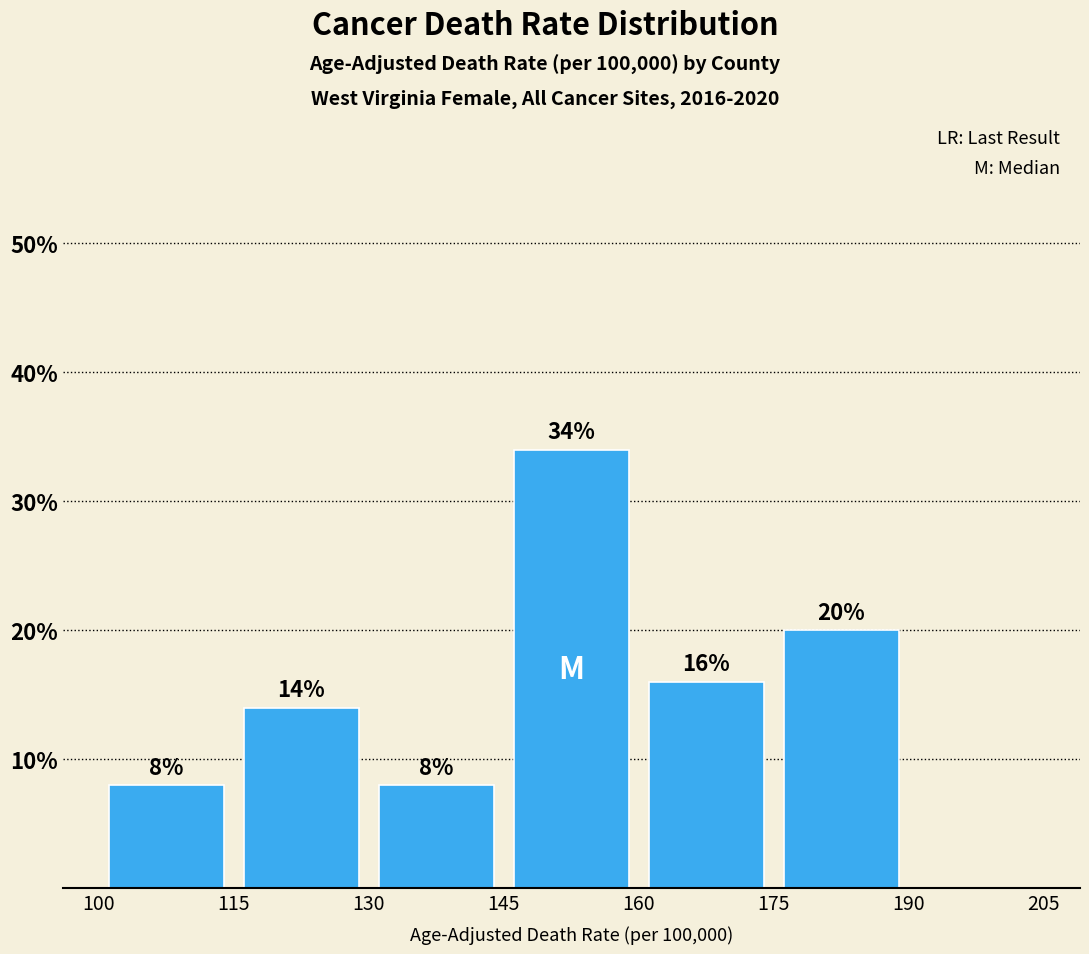

Over which range of the x-axis is the bar tallest?

145 to 160